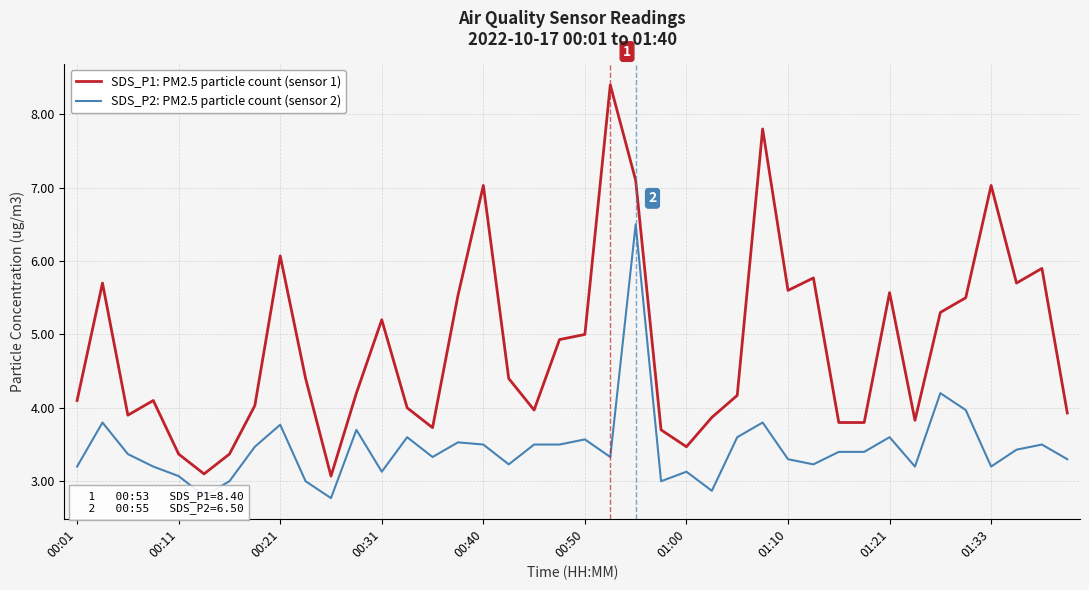

True or false: SDS_P2: PM2.5 particle count (sensor 2) and SDS_P1: PM2.5 particle count (sensor 1) intersect in this chart.

False